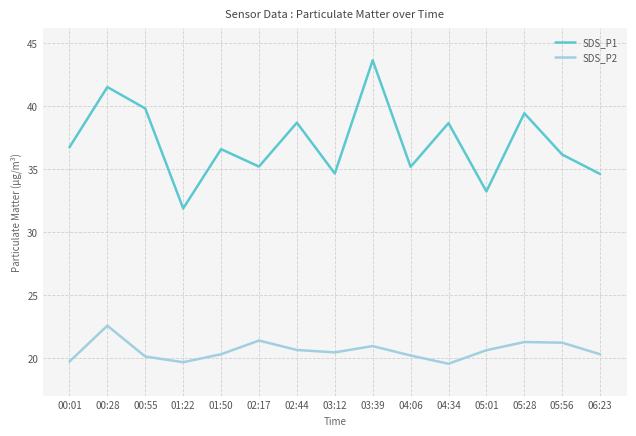

The value of SDS_P2 at 03:39 is 6.6. True or false?

False